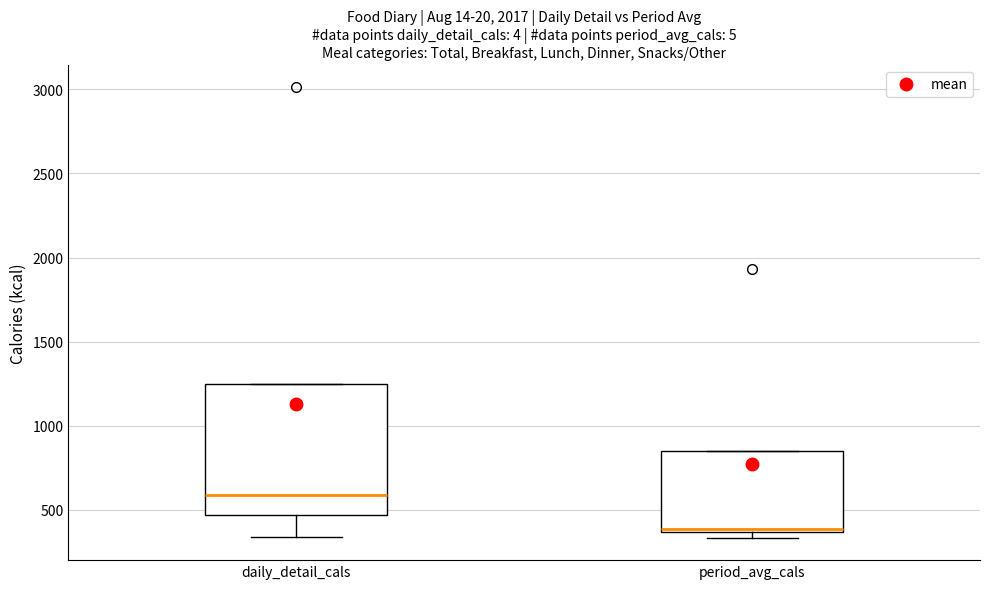

Reading left to right, transcribe this box plot: for each box, give where its median line is, the range the box spans, and where its two whiskers end, as read against the y-axis. The values are not printed on the chart, so give them approximately, as read against the axis.

daily_detail_cals: median 600, box 450 to 1250, whiskers 350 to 1250
period_avg_cals: median 400, box 350 to 850, whiskers 350 (just below the box's lower edge) to 850